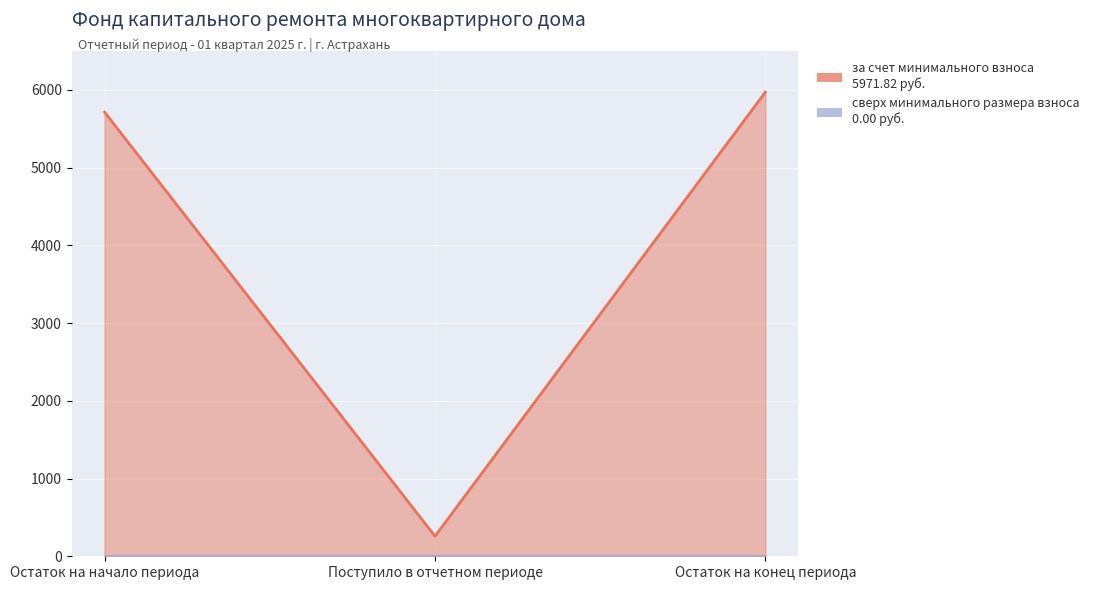

Is the value of сверх минимального размера взноса (линия) at Поступило в отчетном периоде greater than the value of за счет минимального взноса (линия) at Поступило в отчетном периоде?

No